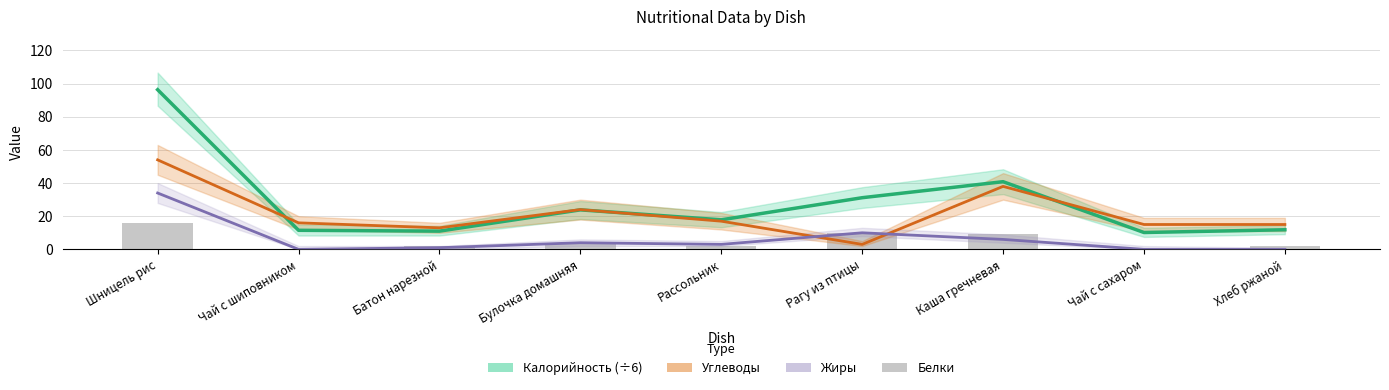

What is the total value across all series at Рагу из птицы?

54.2